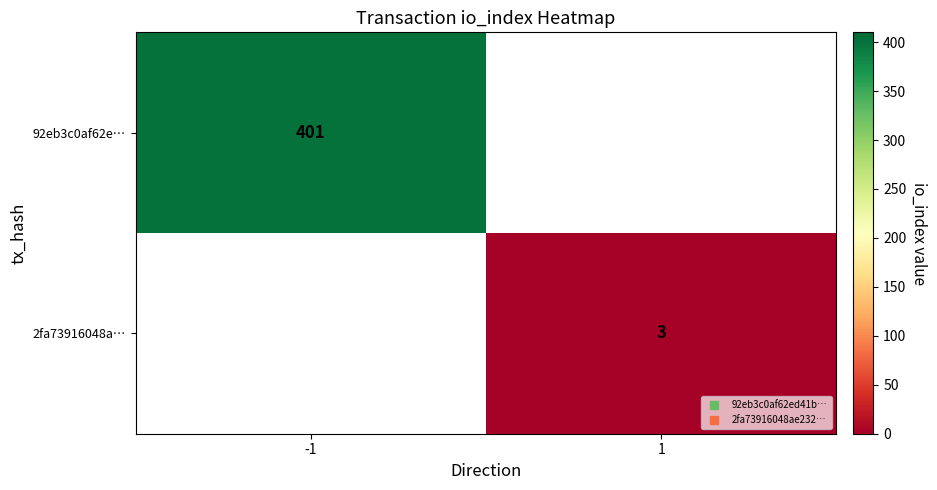

Which label corresponds to the smallest value in the chart?

1